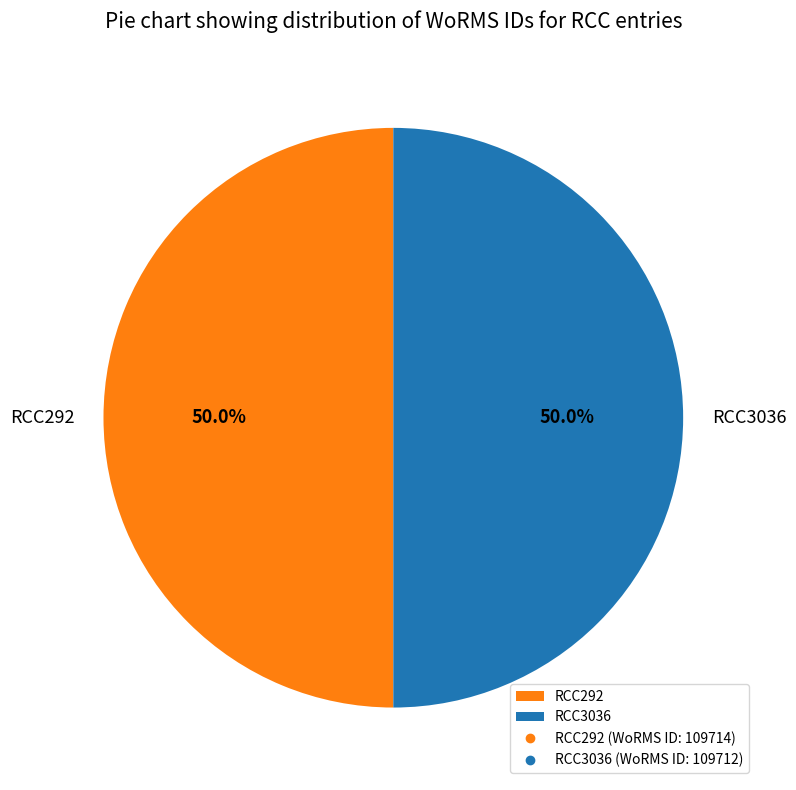

To the nearest percent, what is the combined percentage of RCC292 and RCC3036?

100%